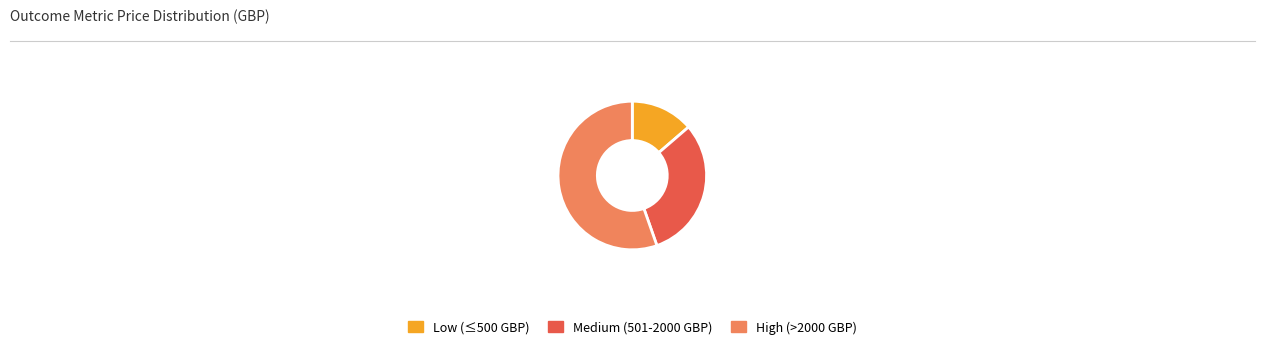

Which slice is the largest?

High (>2000 GBP)